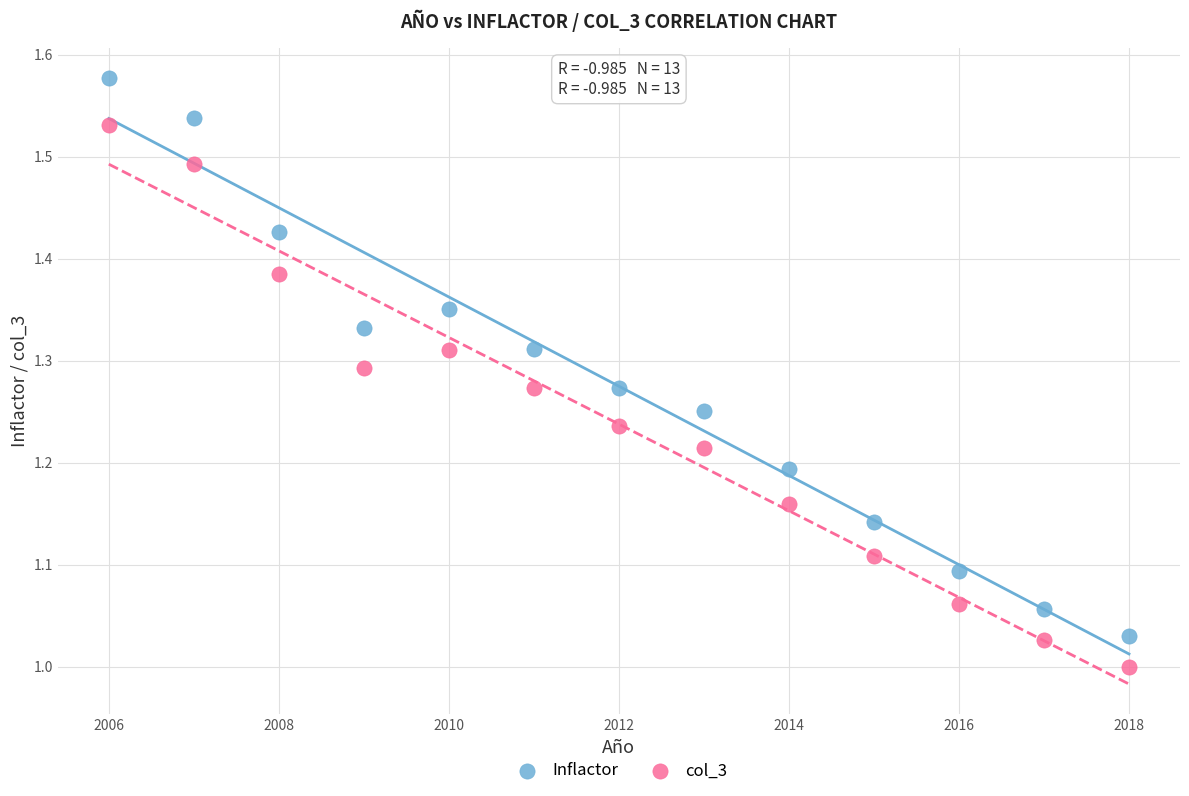

What are all the series names shown in the legend?

Inflactor, col_3